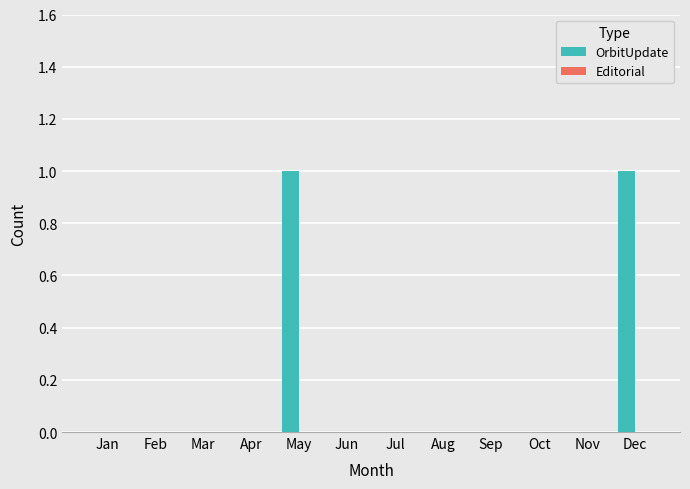

Between Mar and May, which is larger?

May